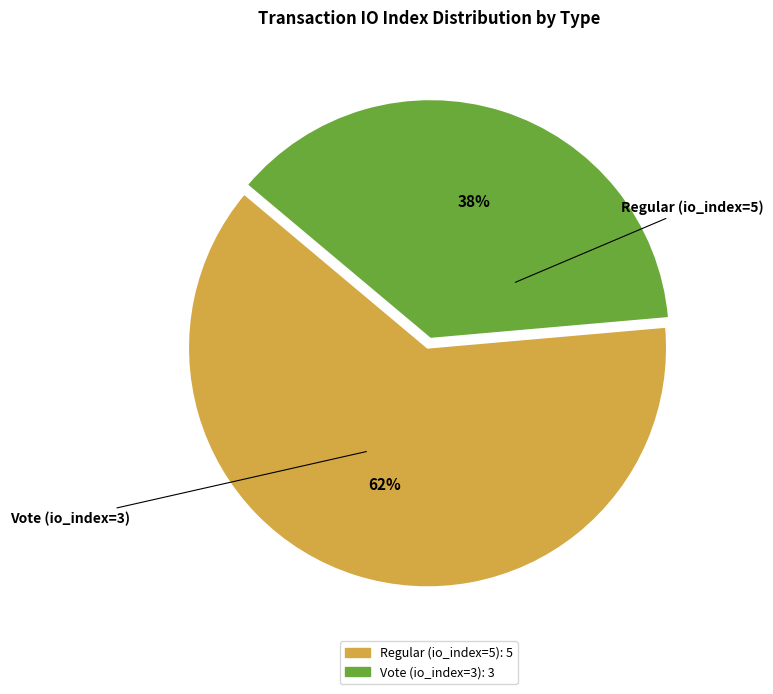

To the nearest percent, what portion does Vote (io_index=3) represent?

38%